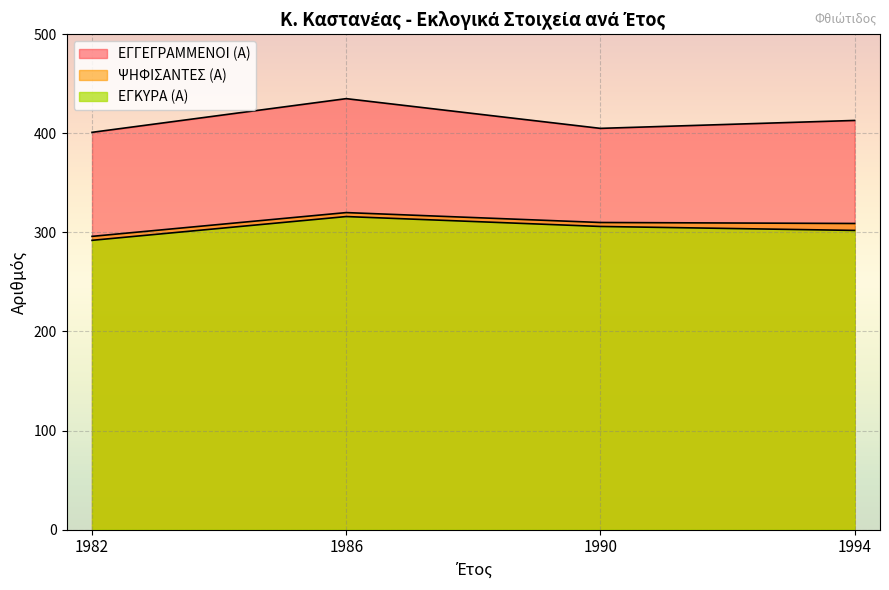

What position from the left is 1994?

4